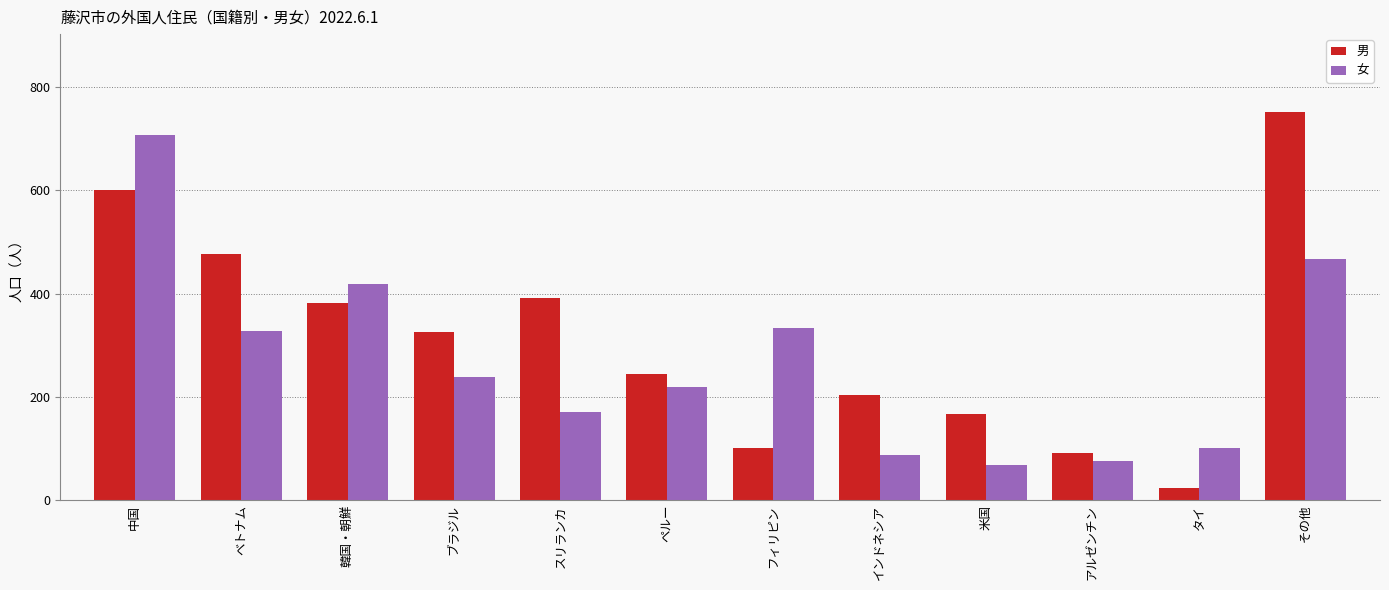

Where does the 男 series first go above 326?

中国